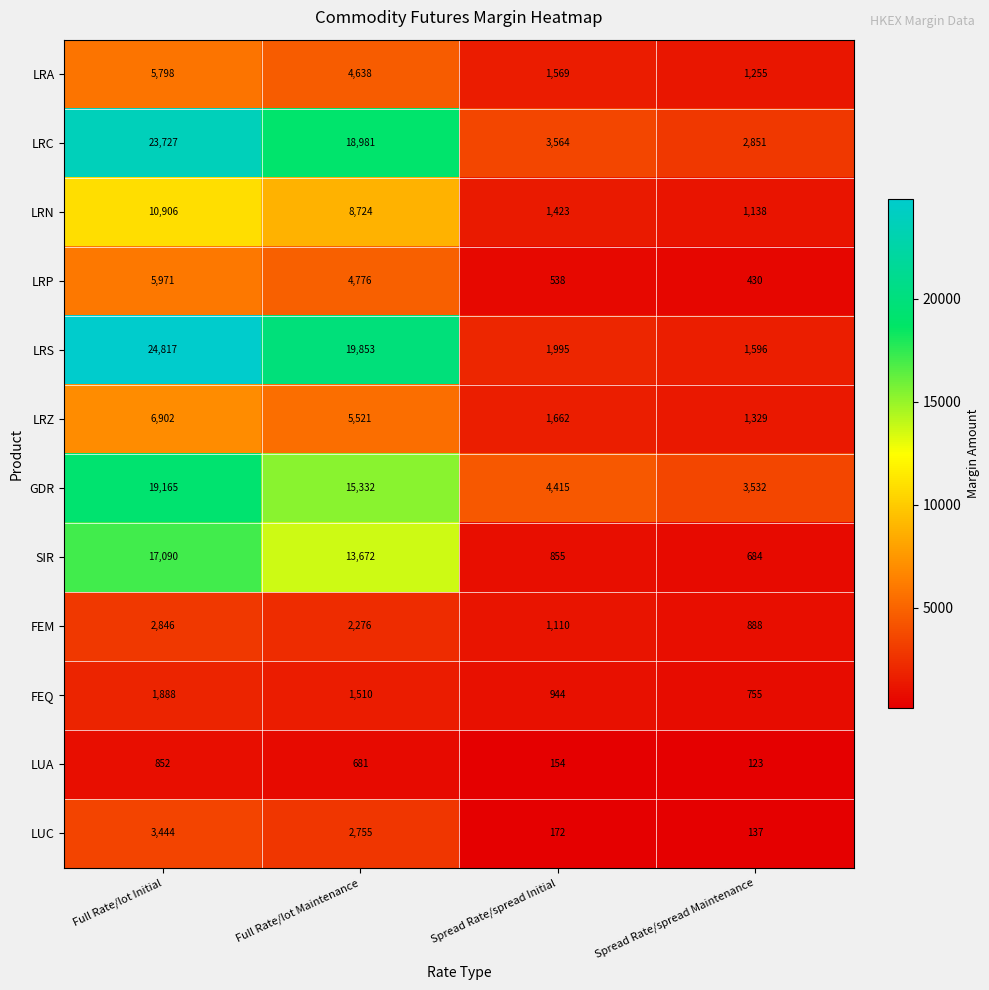

Which category has the lowest value in the LRA series?

Spread Rate/spread Maintenance